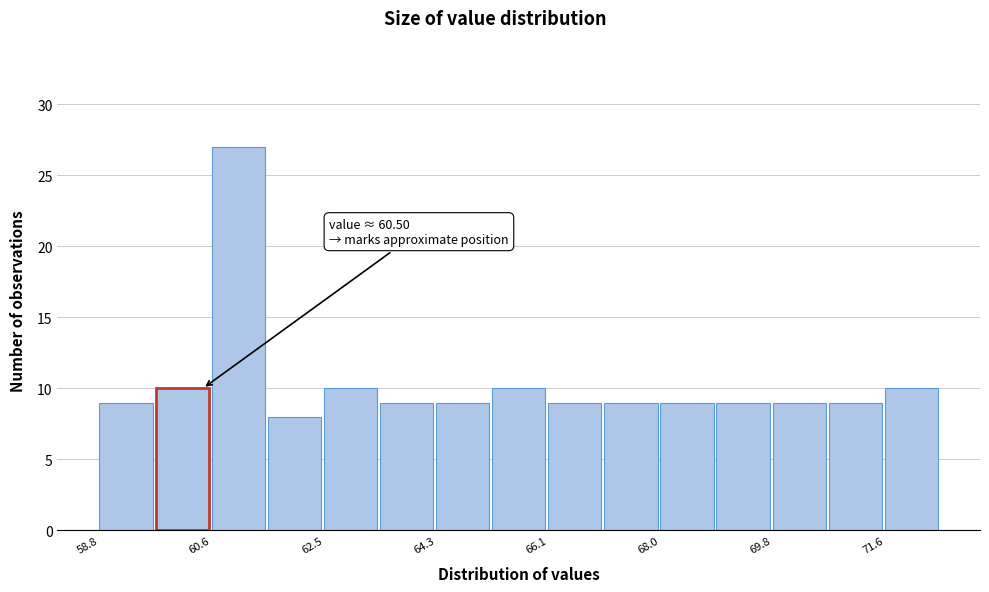

Over which range of the x-axis is the bar tallest?

60.6 to 61.6